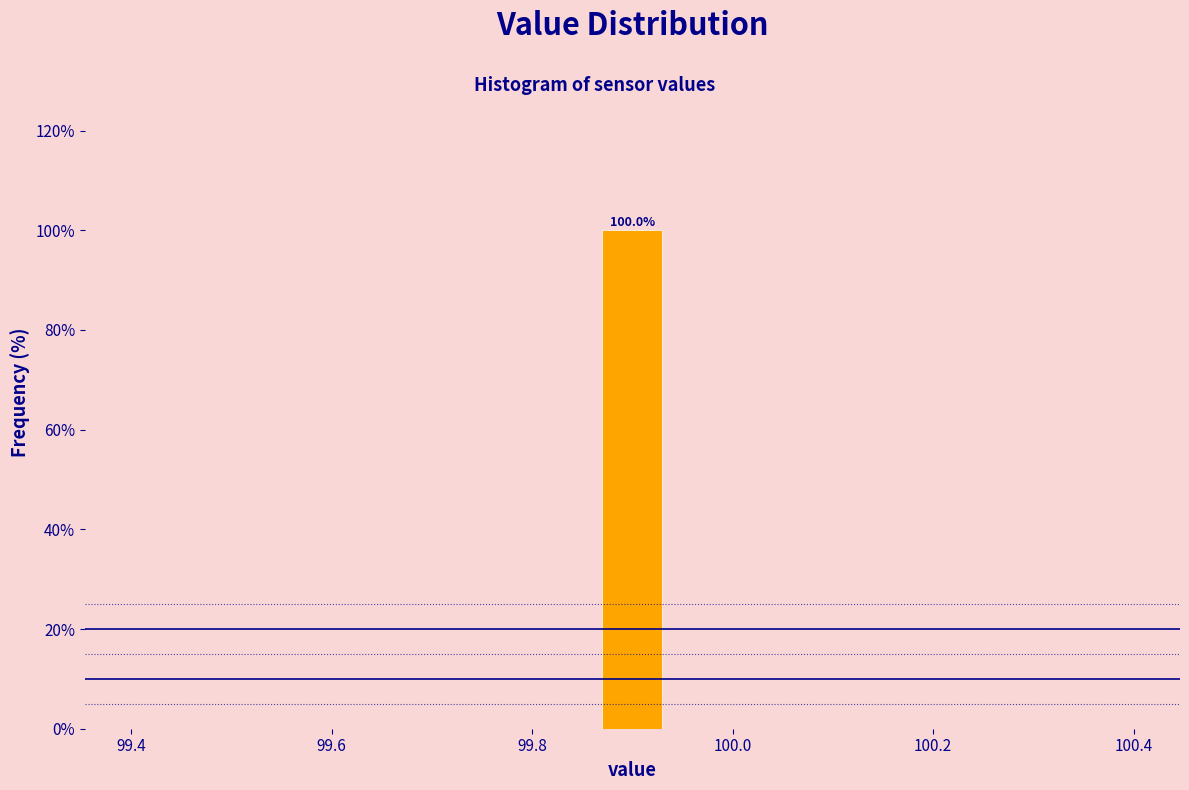

Read against the x-axis, roughly where is the centre of the tallest bar?

99.90